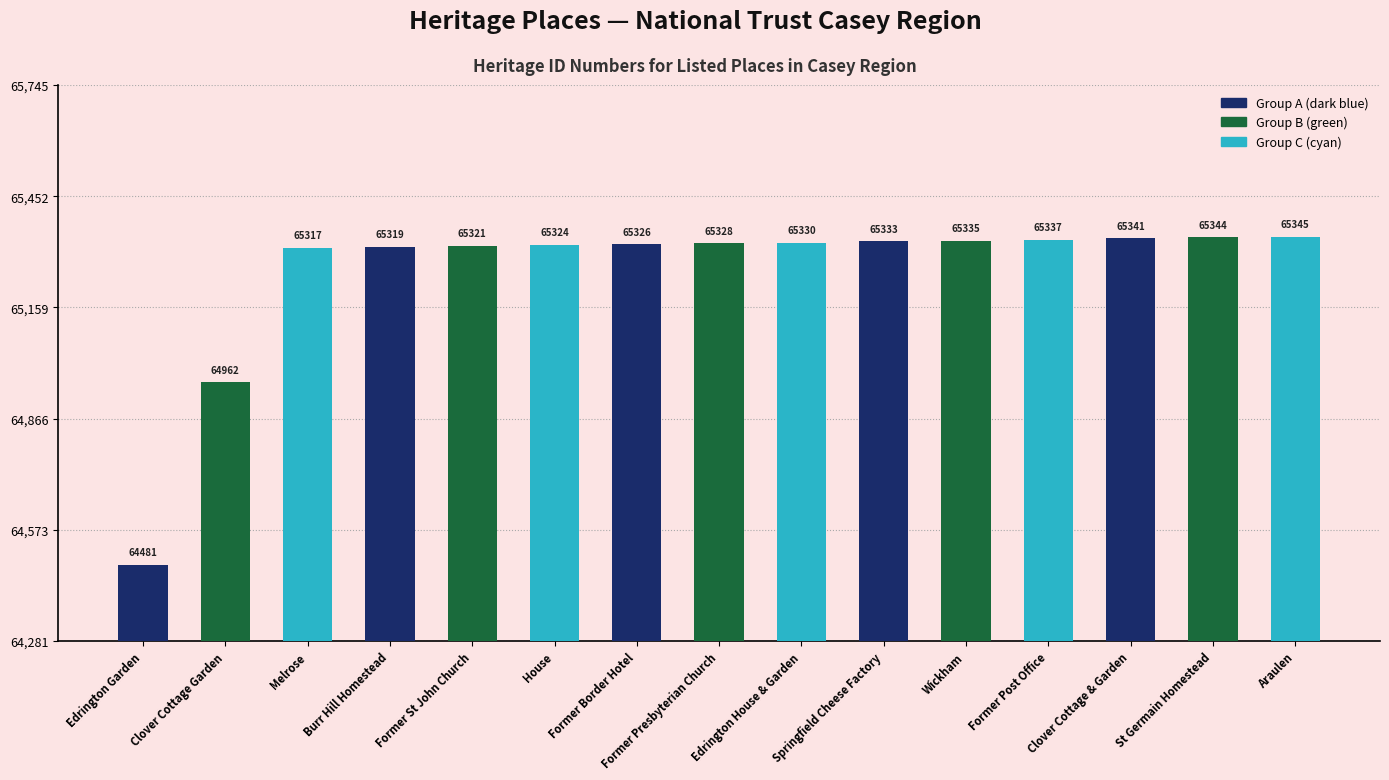

What is the minimum value shown in the chart?

64481